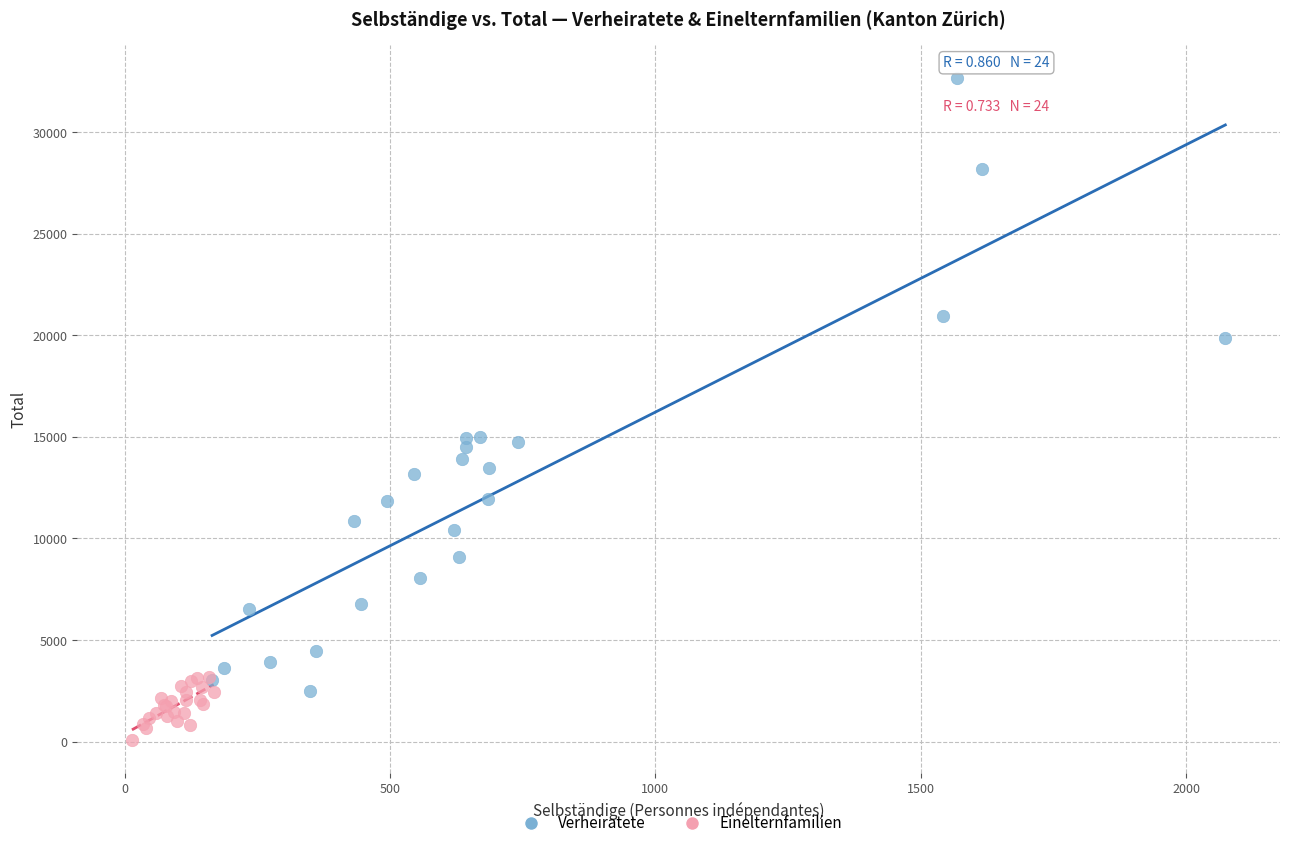

What are all the series names shown in the legend?

Verheiratete, Einelternfamilien